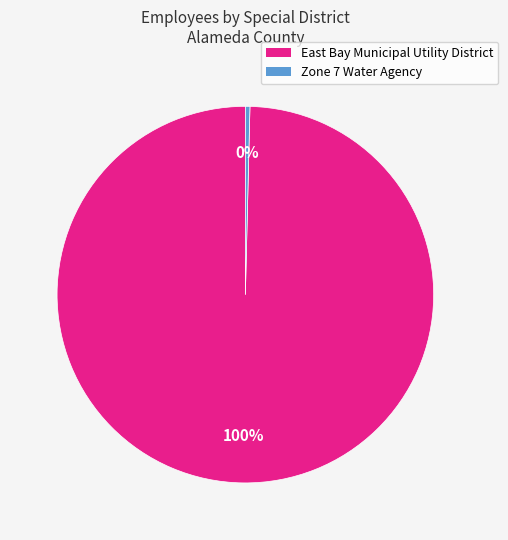

How many segments does this pie chart have?

2